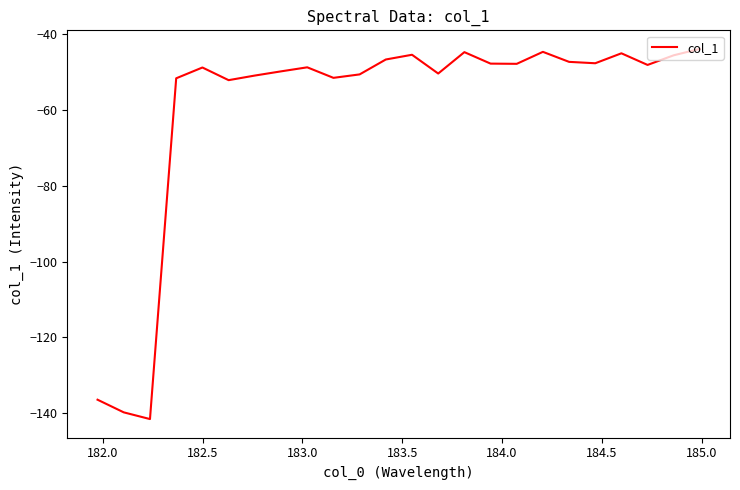

What is the difference between the maximum and minimum values?

97.7